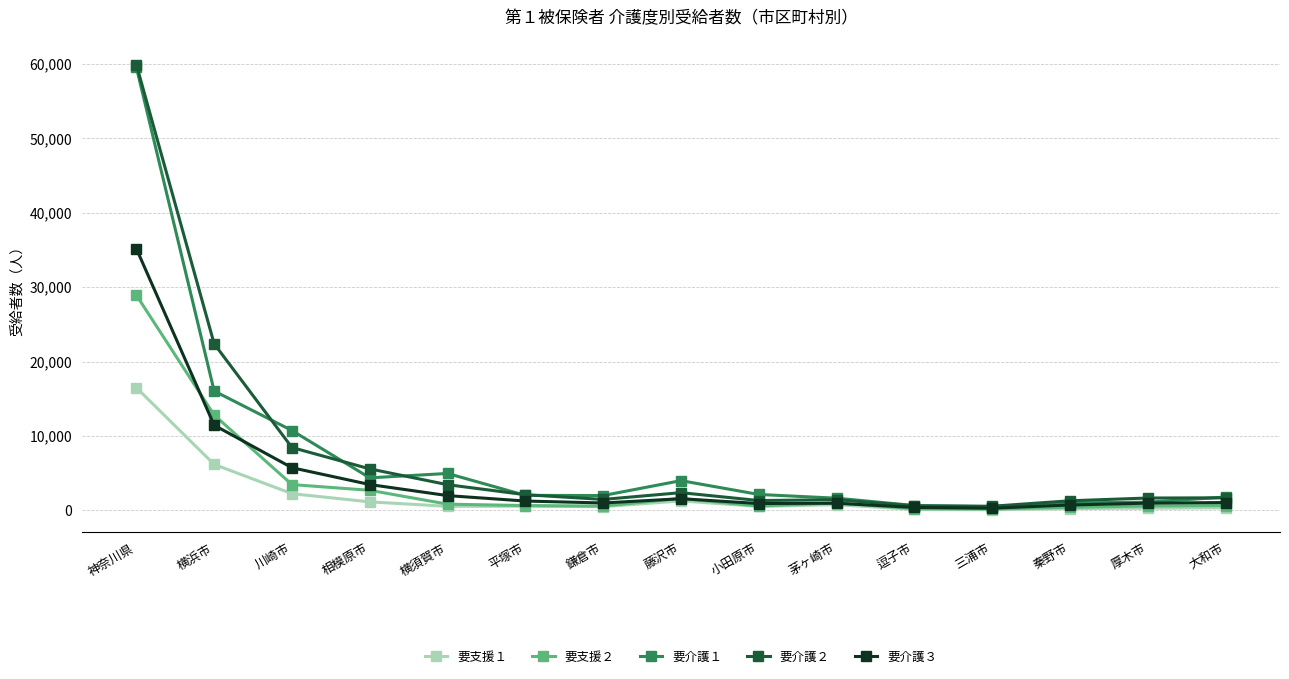

The value of 要支援２ at 小田原市 is 574. True or false?

True